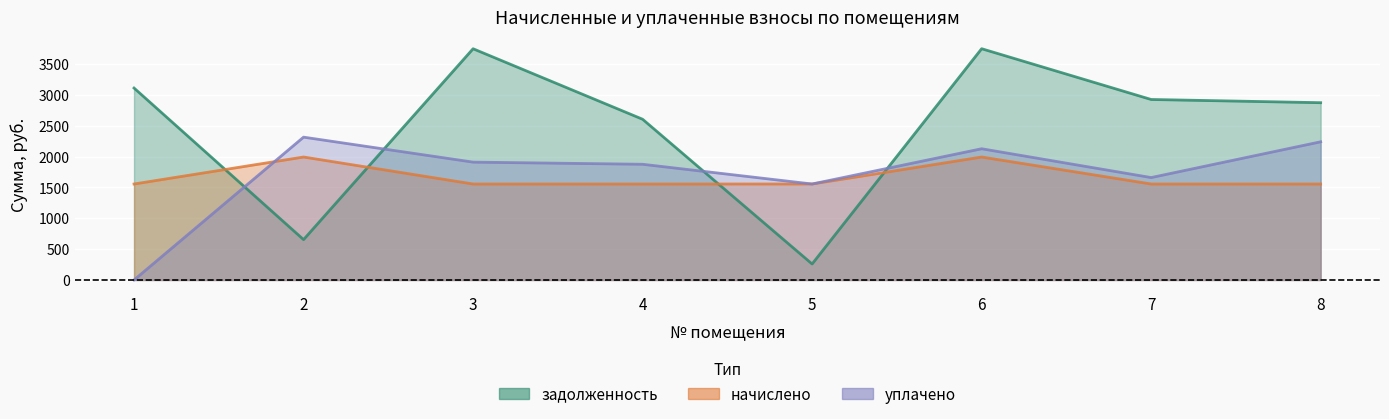

At which label is начислено closest to 1773?

1